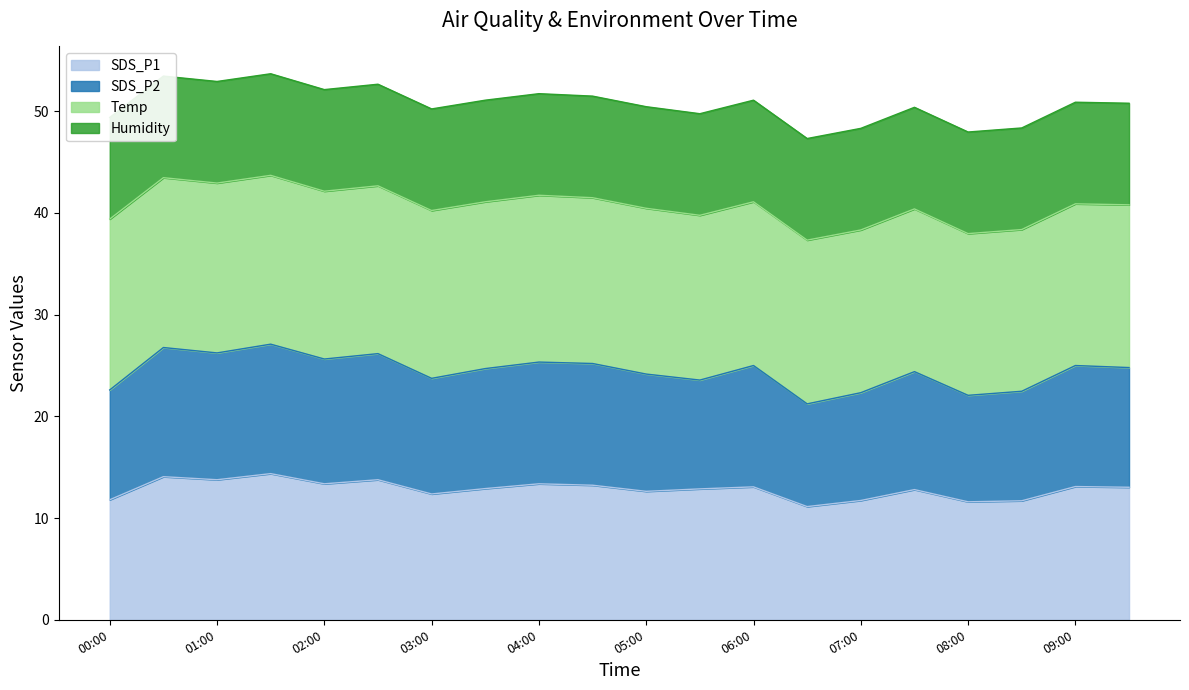

True or false: SDS_P1 and SDS_P2 cross at least once.

False